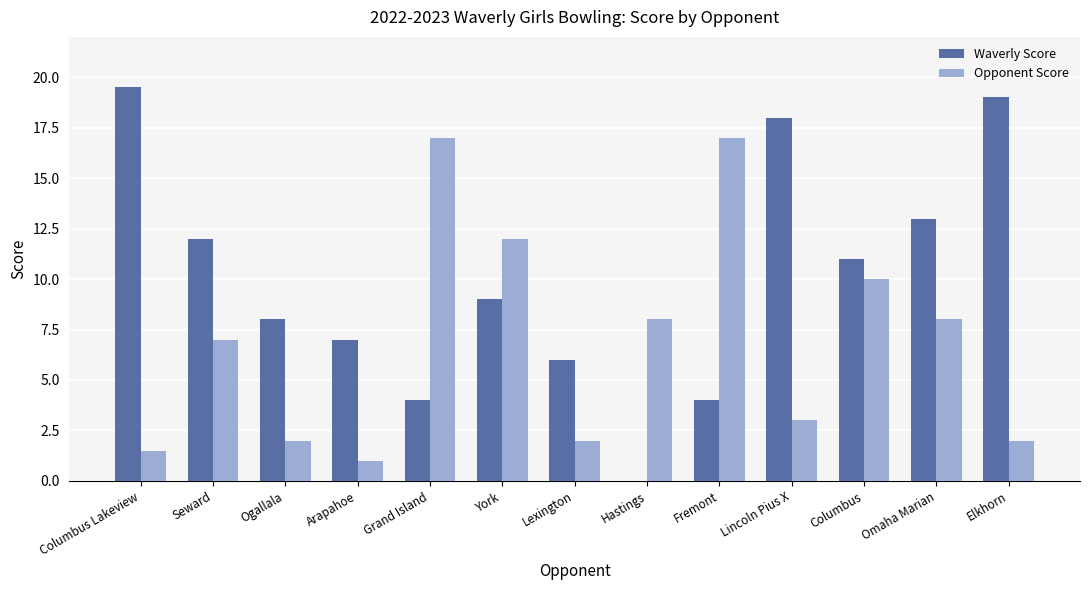

What is the sum of all Opponent Score values?

90.5